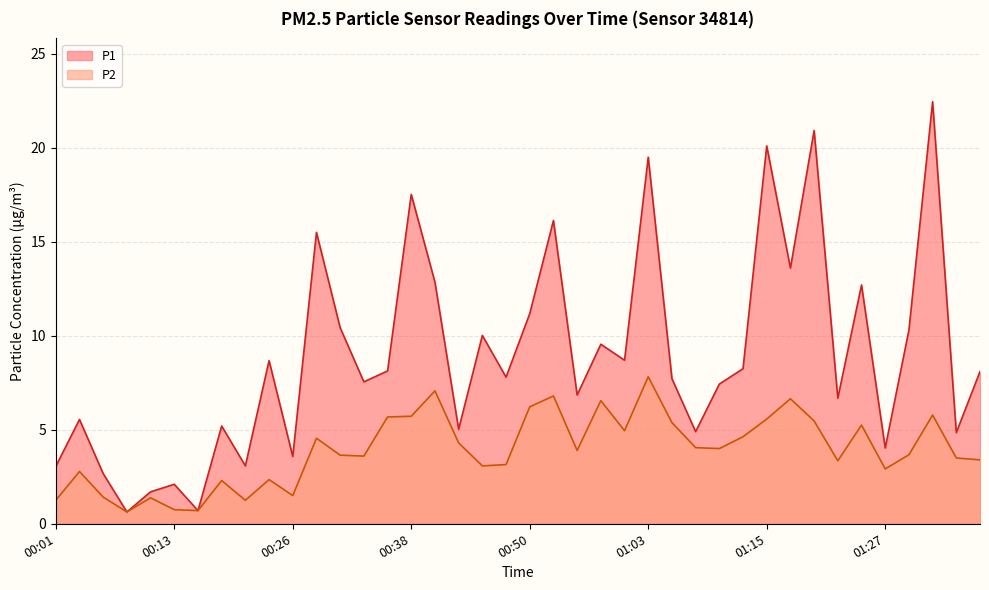

What is the sum of all P1 values?

355.7